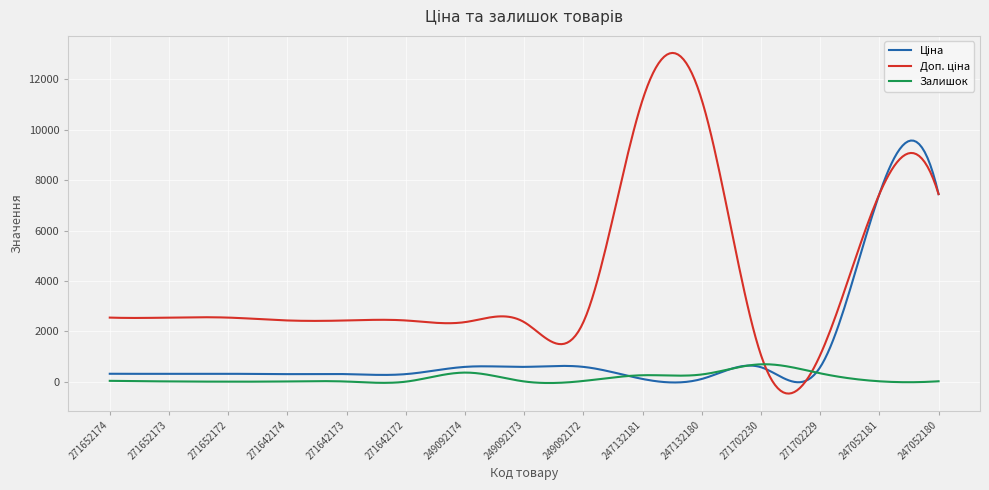

What is the smallest value displayed?

-467.4